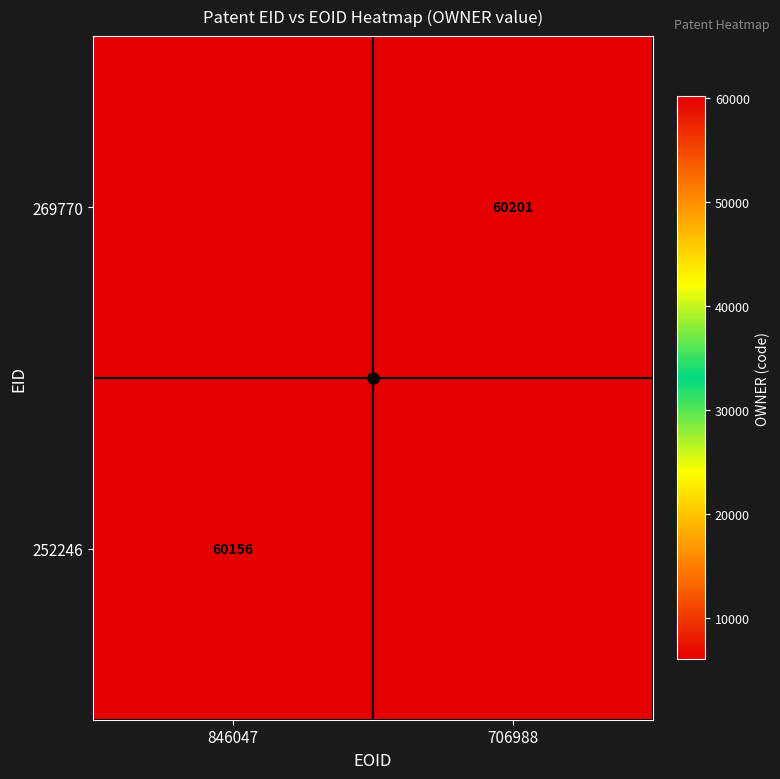

The value of 269770 at 706988 is 60201.0. True or false?

True